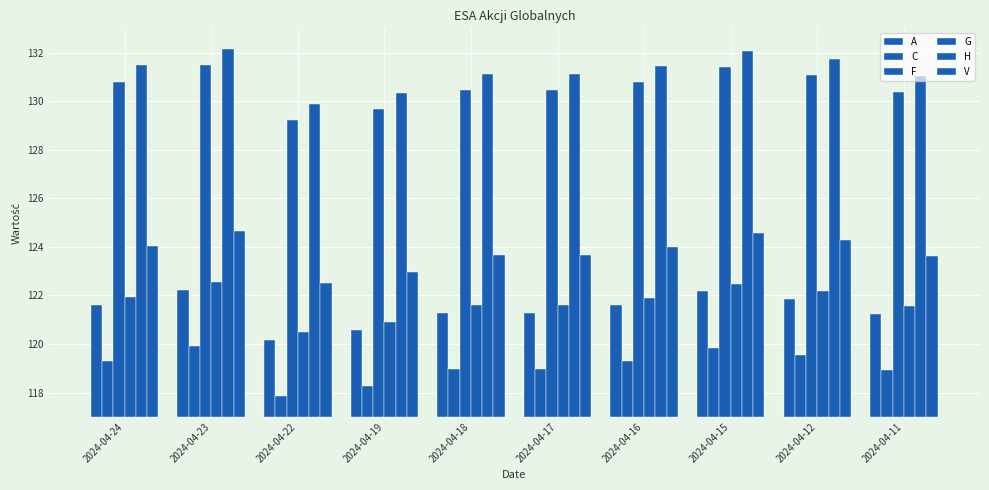

What is the difference between the C values at 2024-04-12 and 2024-04-22?

1.7